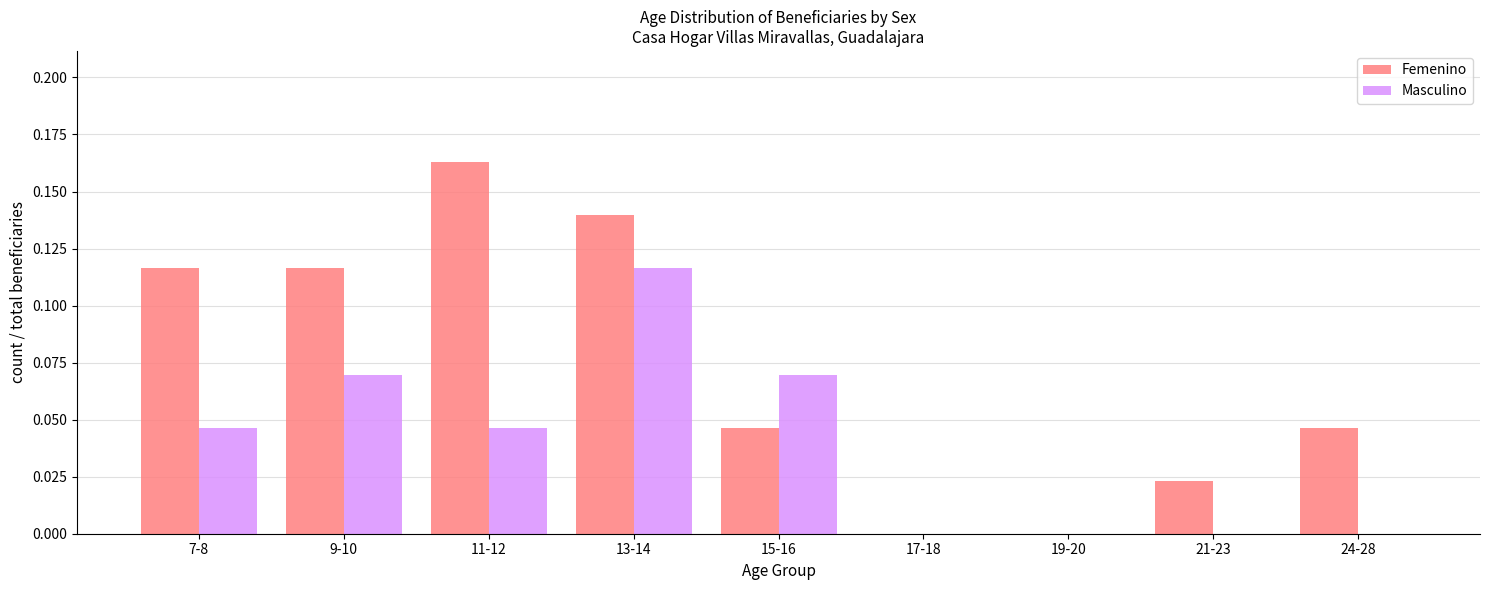

At which label does Femenino reach its peak?

11-12